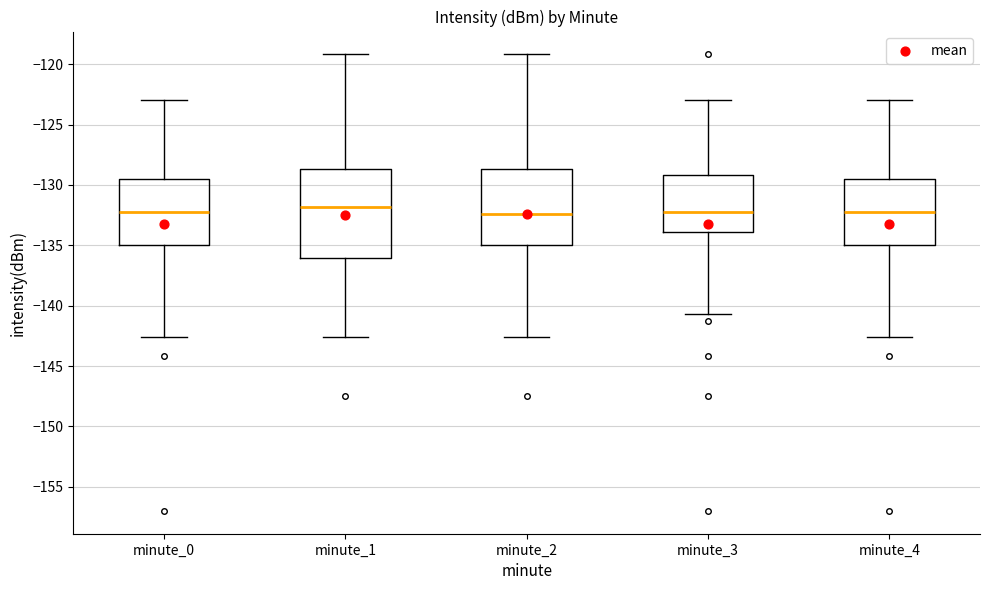

Reading left to right, read every box against the y-axis: the position of its median line, the range the box covers, and the ends of its whiskers. The values are not printed on the chart, so give them approximately, as read against the axis.

minute_0: median -132.0, box -135.0 to -129.5, whiskers -142.5 to -123.0
minute_1: median -132.0, box -136.0 to -128.5, whiskers -142.5 to -119.0
minute_2: median -132.5, box -135.0 to -128.5, whiskers -142.5 to -119.0
minute_3: median -132.0, box -134.0 to -129.0, whiskers -140.5 to -123.0
minute_4: median -132.0, box -135.0 to -129.5, whiskers -142.5 to -123.0